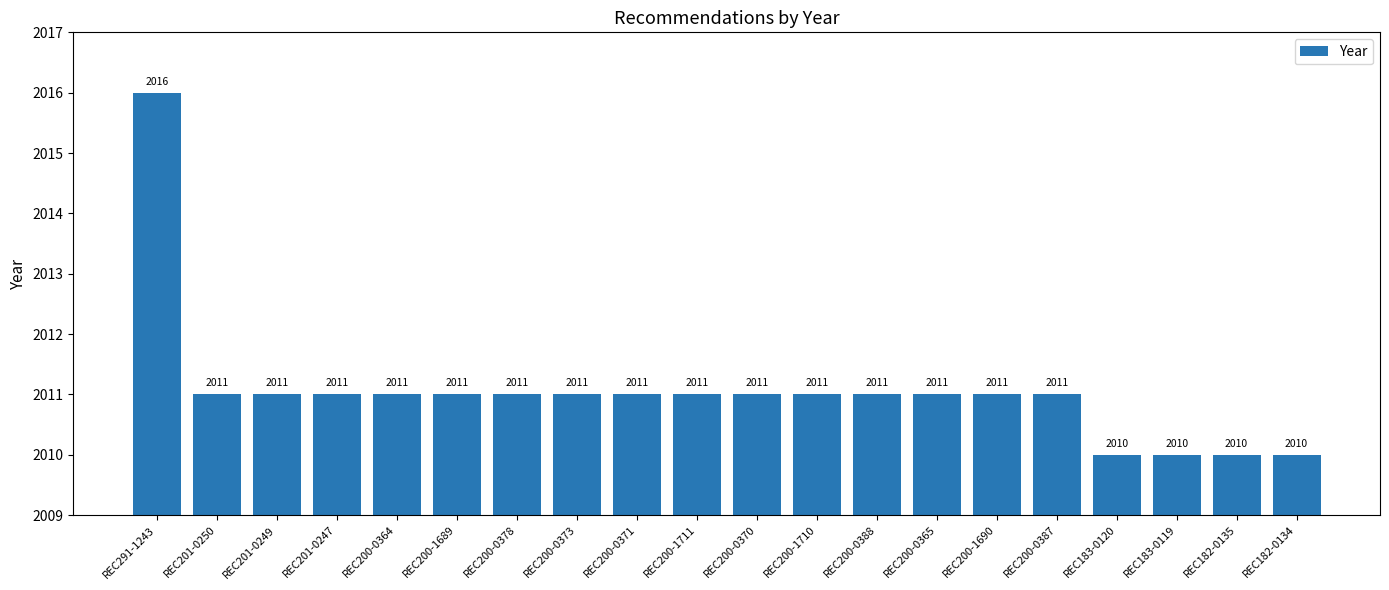

What is the average value?

2011